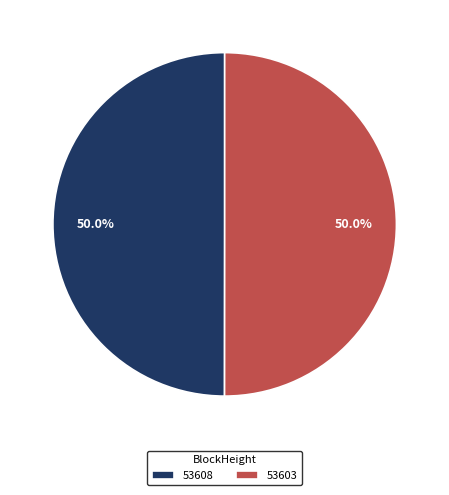

How many segments does this pie chart have?

2